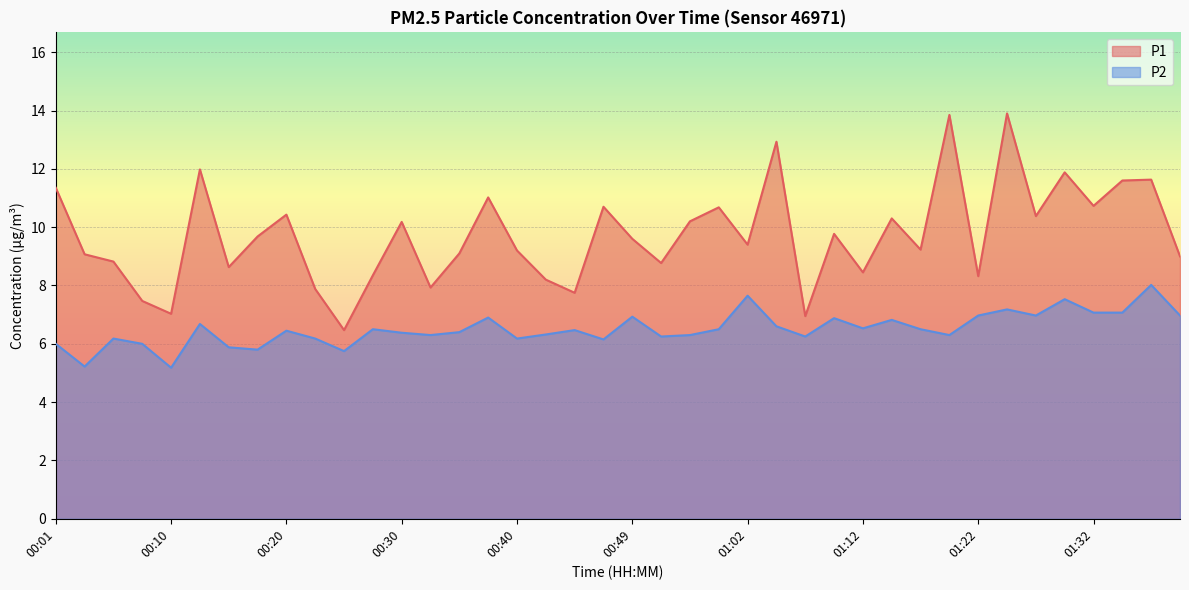

The P1 series shows 4.3 at 00:30. True or false?

False